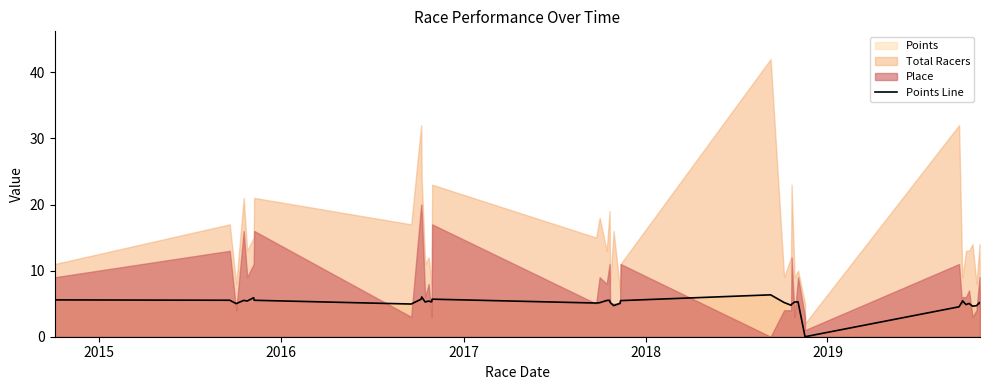

At which category does the data reach its first local valley?

2016